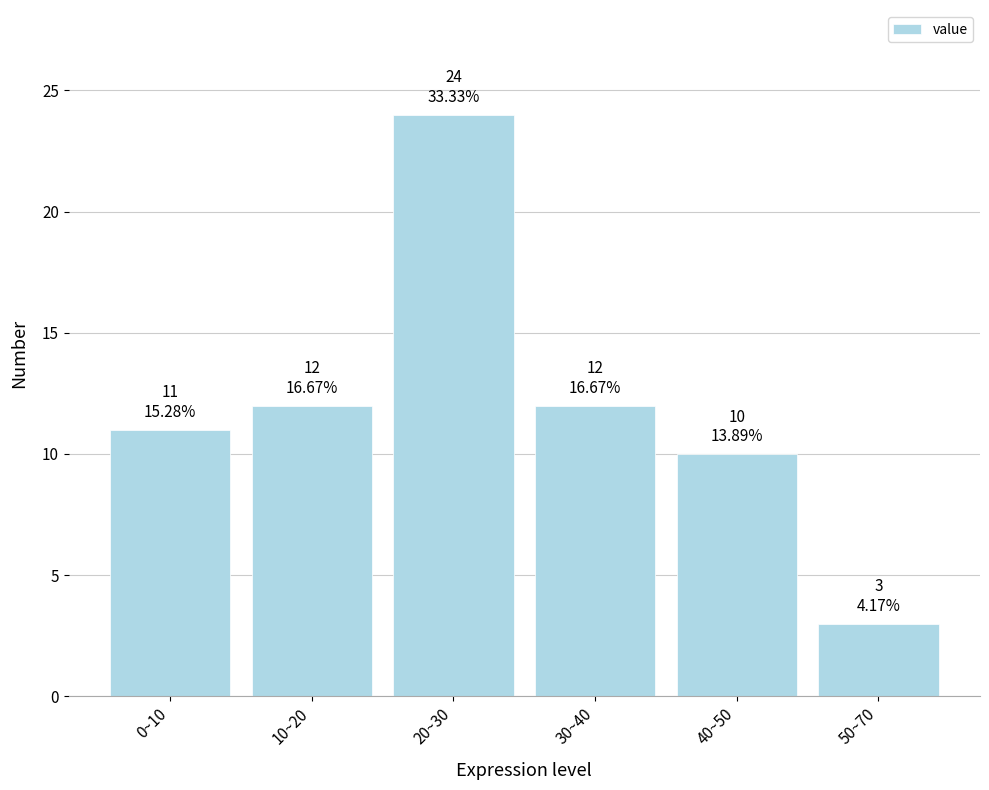

Reading left to right, extract all data points from this chart.

0~10=11	10~20=12	20~30=24	30~40=12	40~50=10	50~70=3